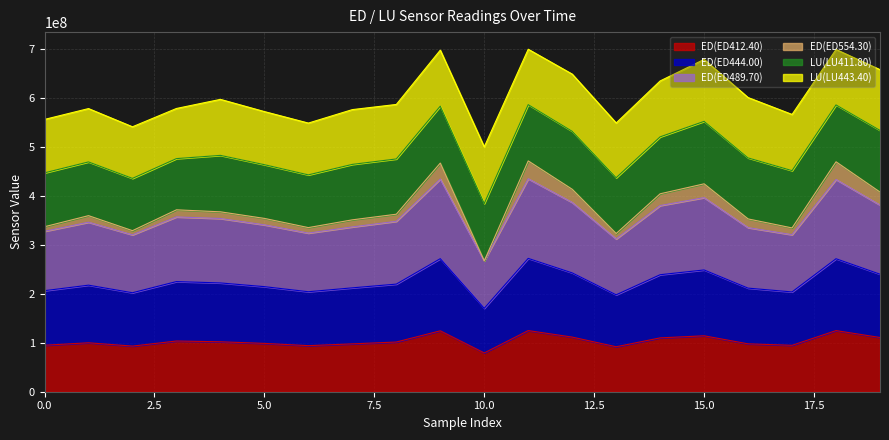

How many data points does each series have?

20